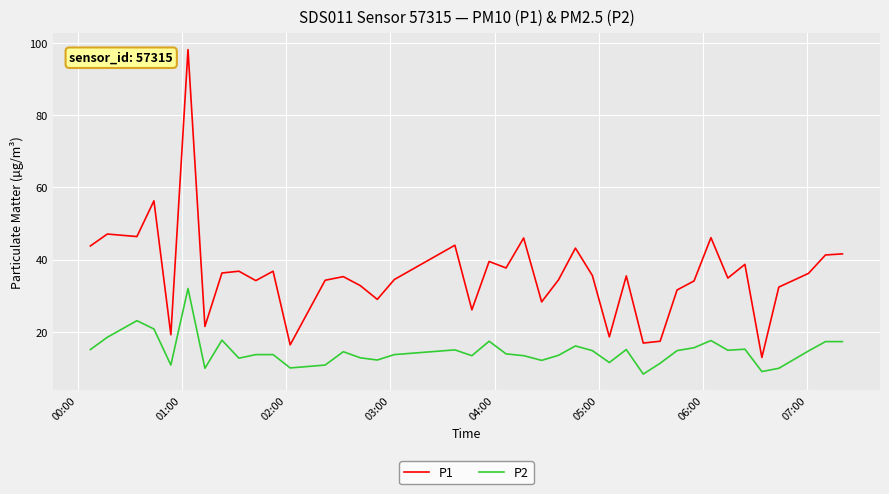

In P1, how many points are lower than both neighbors (excluding endpoints)?

13